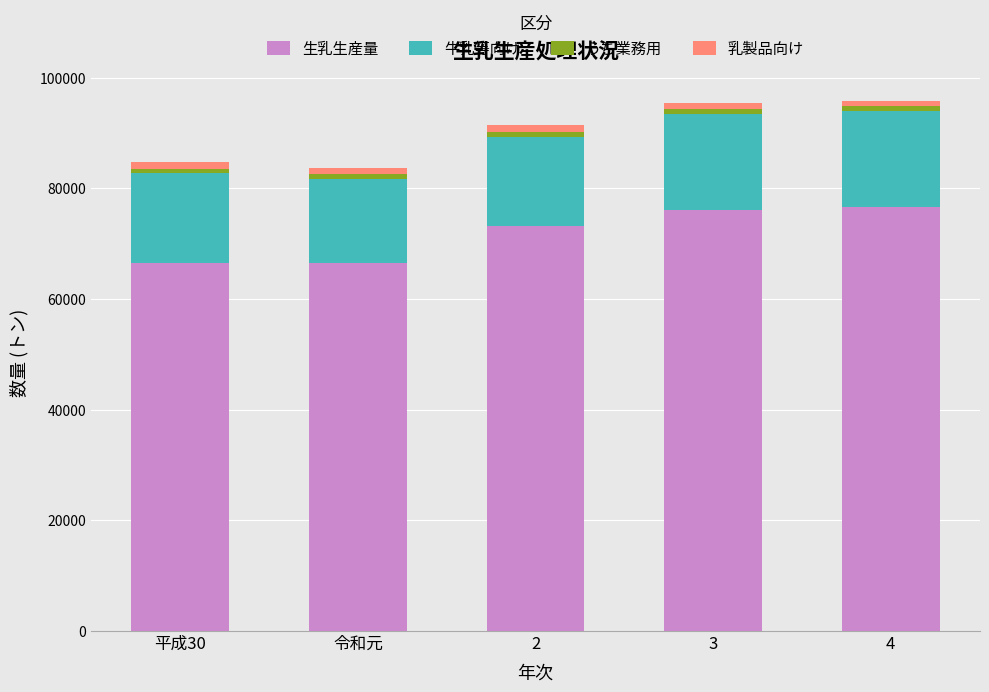

What is the average value of the 生乳生産量 series?

71797